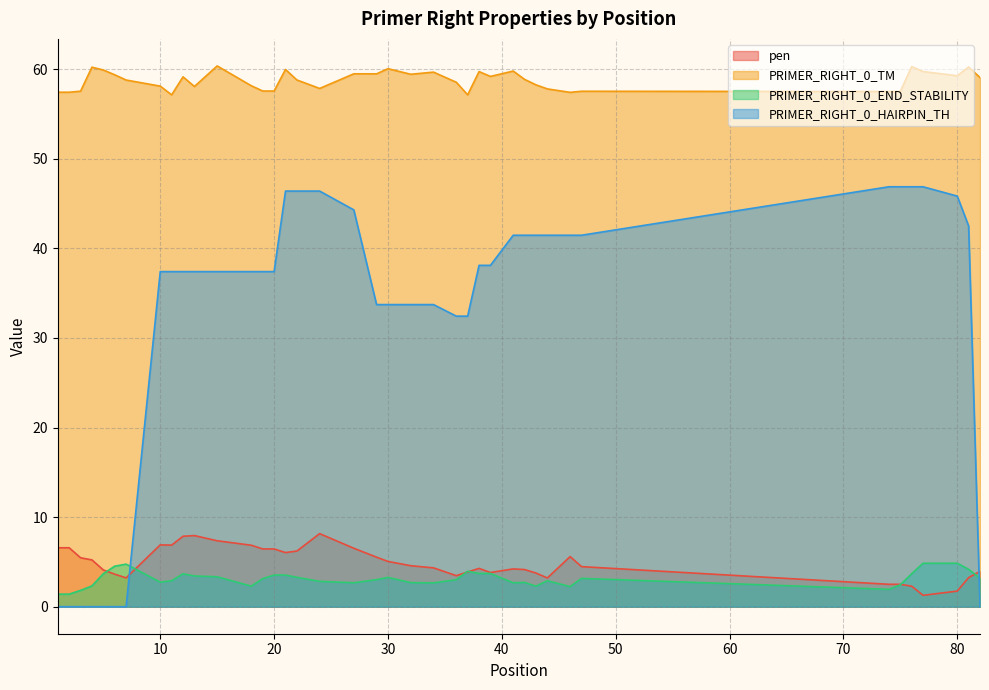

Between 15 and 38, which is larger?

15